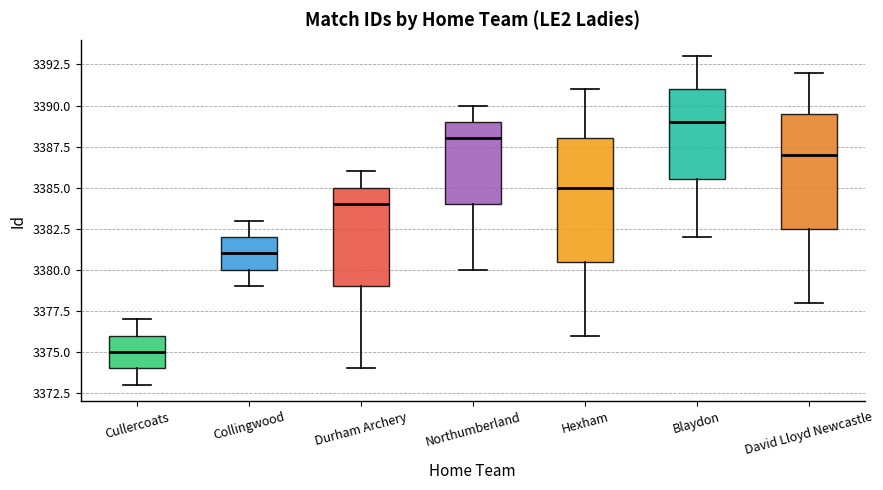

Comparing the boxes themselves (not the whiskers), which one is the tallest?

Hexham